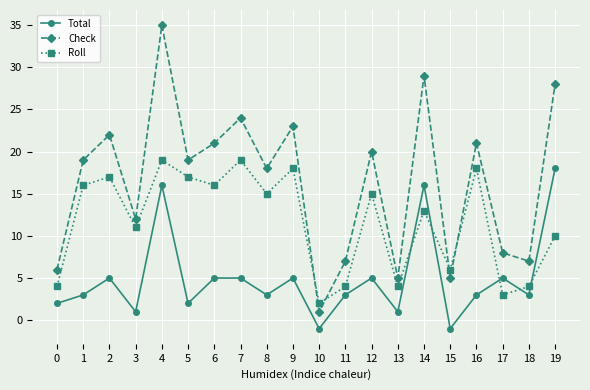

What is the difference between the highest and lowest values at 4?

19